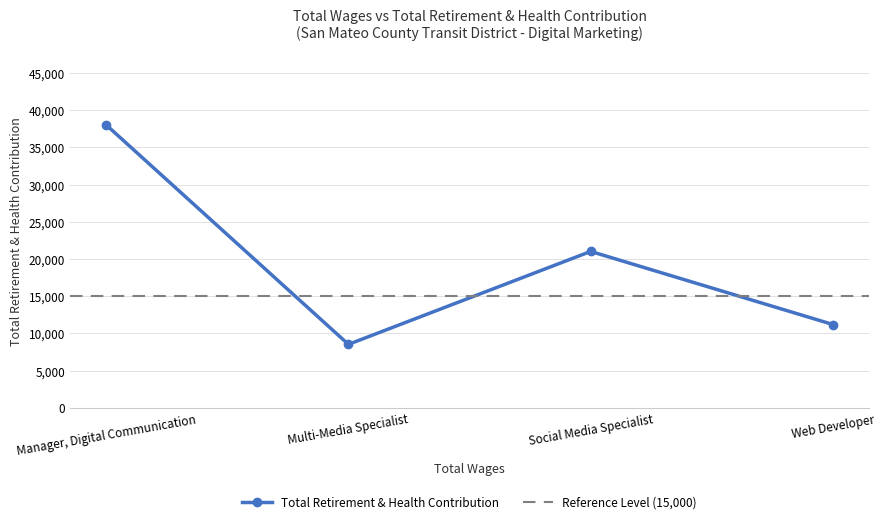

Which category has the highest value across all series?

Manager, Digital Communication